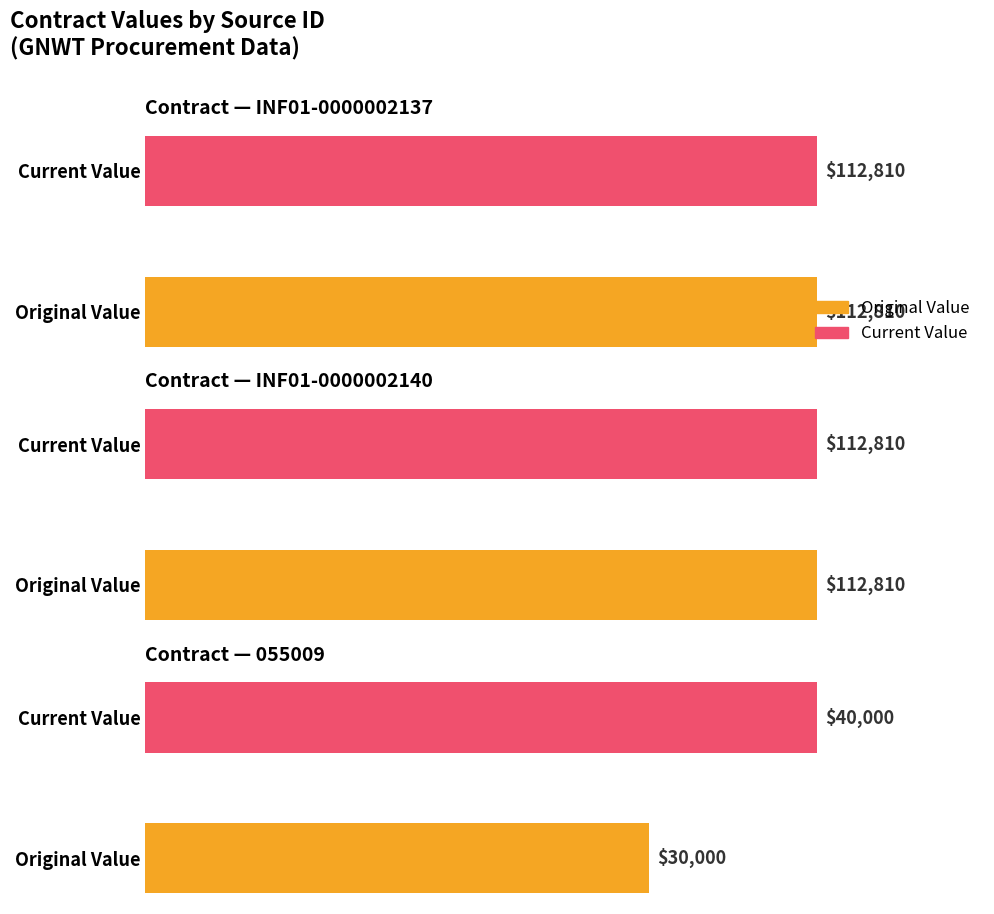

Reading left to right, extract all data points from this chart.

original_value: INF01-0000002137=112810	INF01-0000002140=112810	055009=30000
current_value: INF01-0000002137=112810	INF01-0000002140=112810	055009=40000